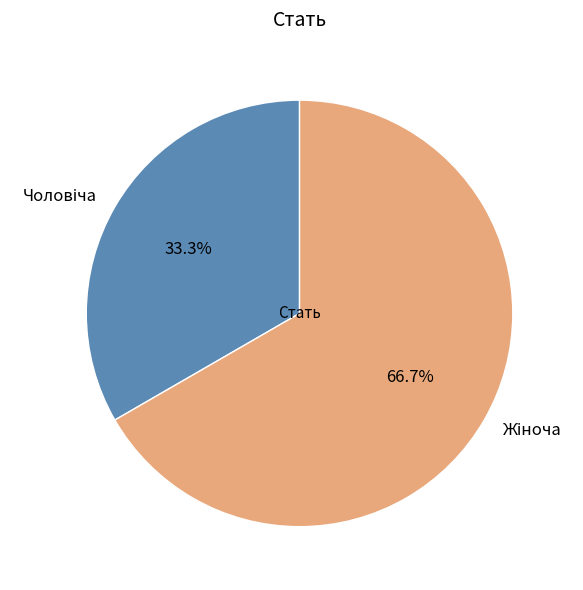

Is there any slice that represents more than half of the pie?

Yes